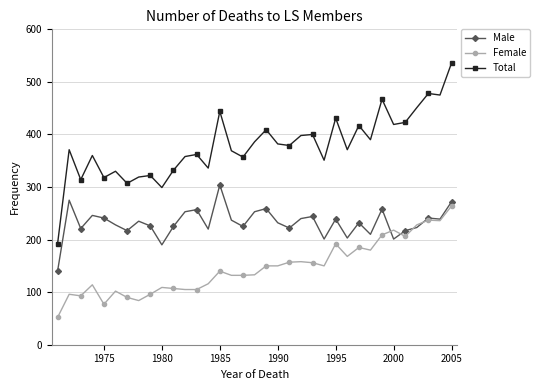

How many categories are shown in the chart?

35